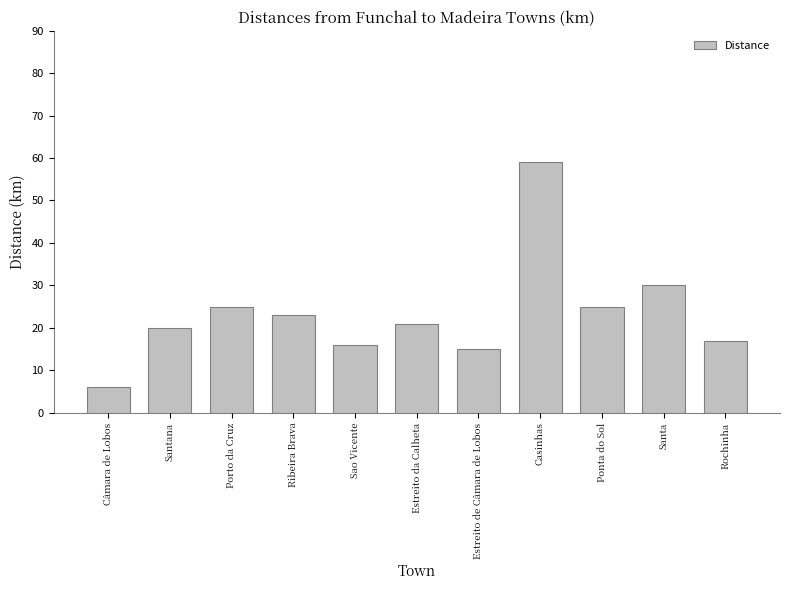

What is the difference between the second highest and second lowest values?

15